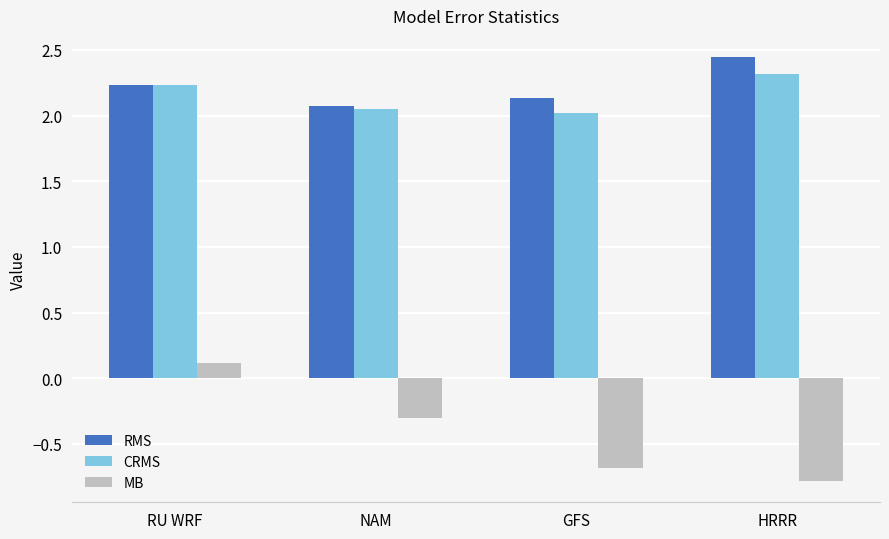

True or false: RMS has a value of 2.1 at NAM.

True